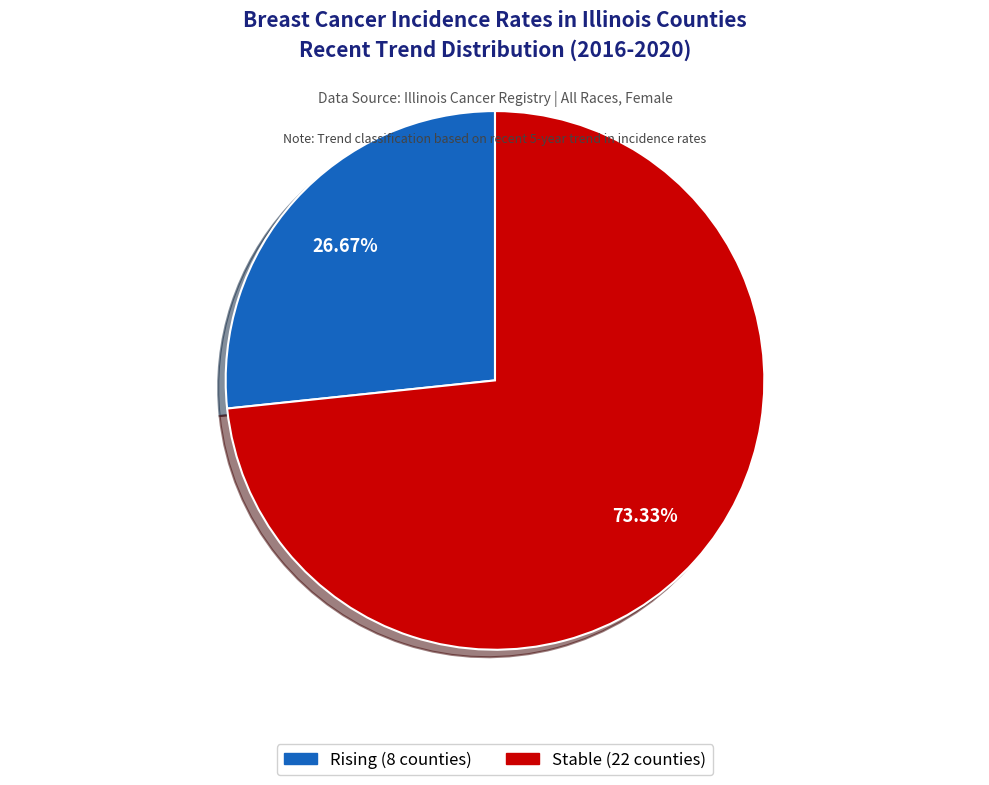

Which category has the smallest portion of the pie?

rising